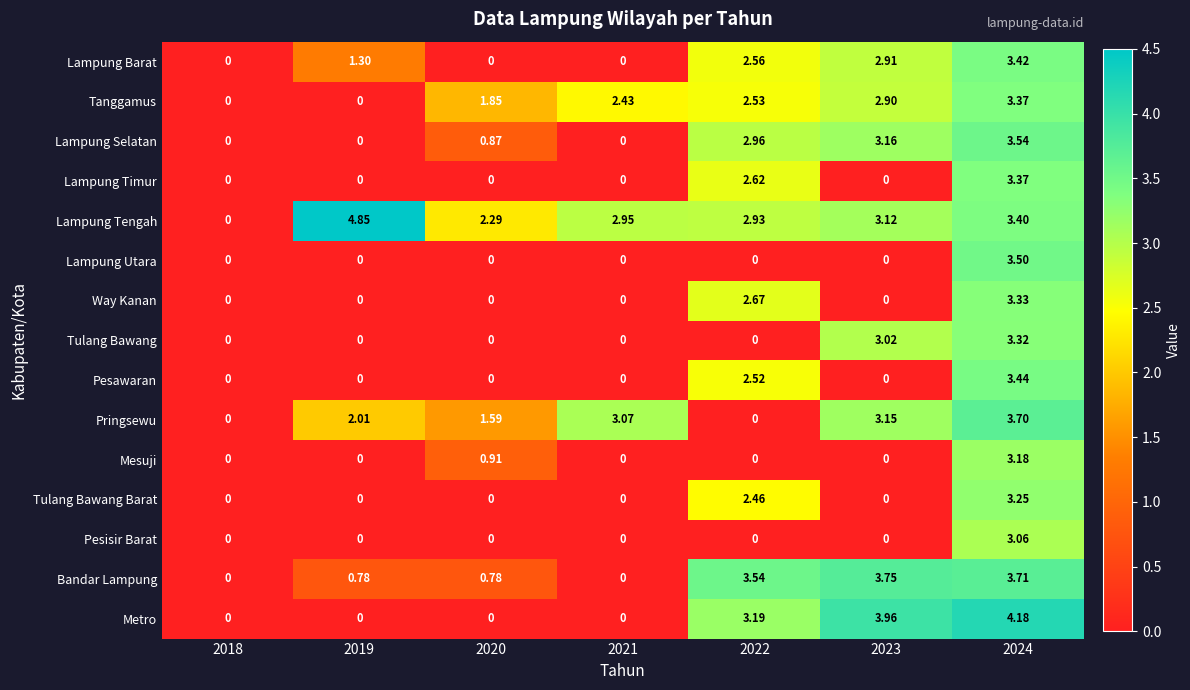

Is the value of Lampung Barat at 2022 greater than the value of Pesisir Barat at 2020?

Yes